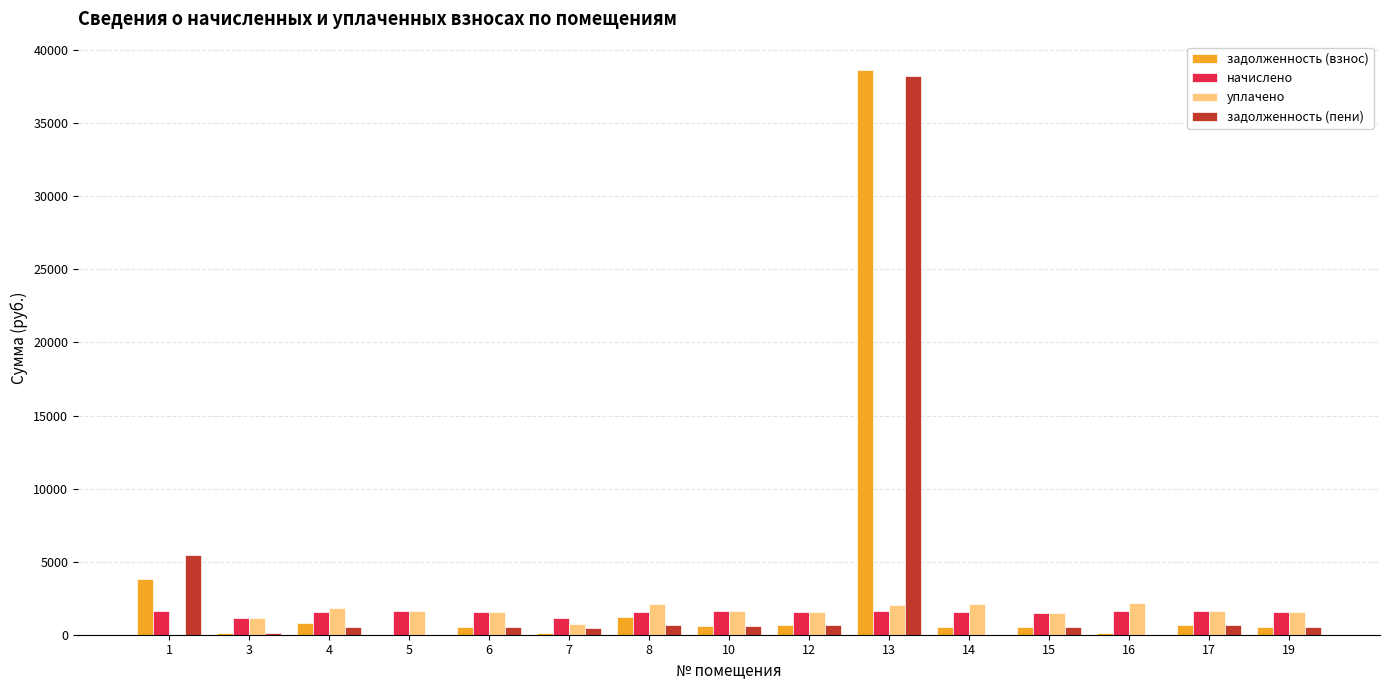

The value of задолженность (пени) at 1 is 5432.2. True or false?

True